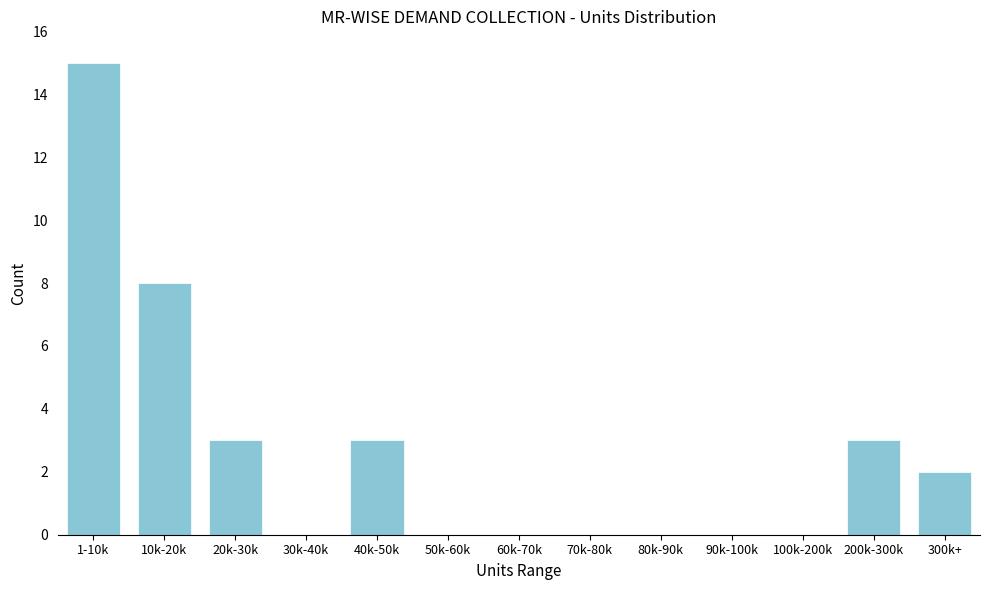

Reading right to left, list all the values displayed in this chart.

300k+=2	200k-300k=3	100k-200k=0	90k-100k=0	80k-90k=0	70k-80k=0	60k-70k=0	50k-60k=0	40k-50k=3	30k-40k=0	20k-30k=3	10k-20k=8	1-10k=15